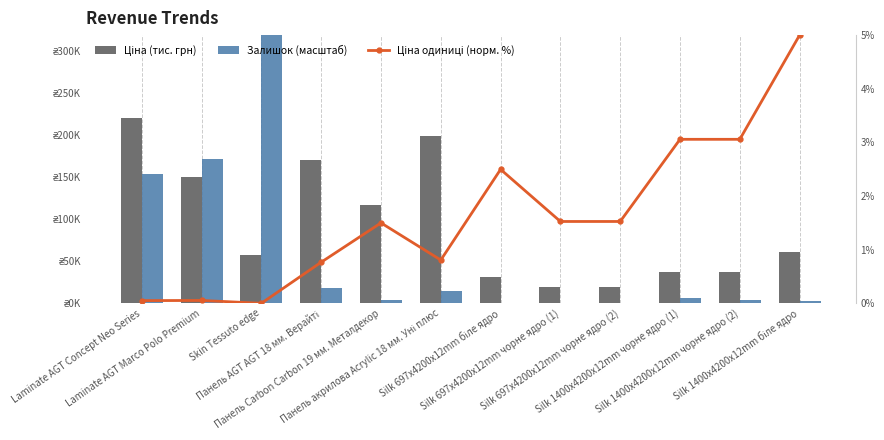

The value of Ціна одиниці (норм. %) at Silk 1400x4200x12mm біле ядро is 5.0. True or false?

True